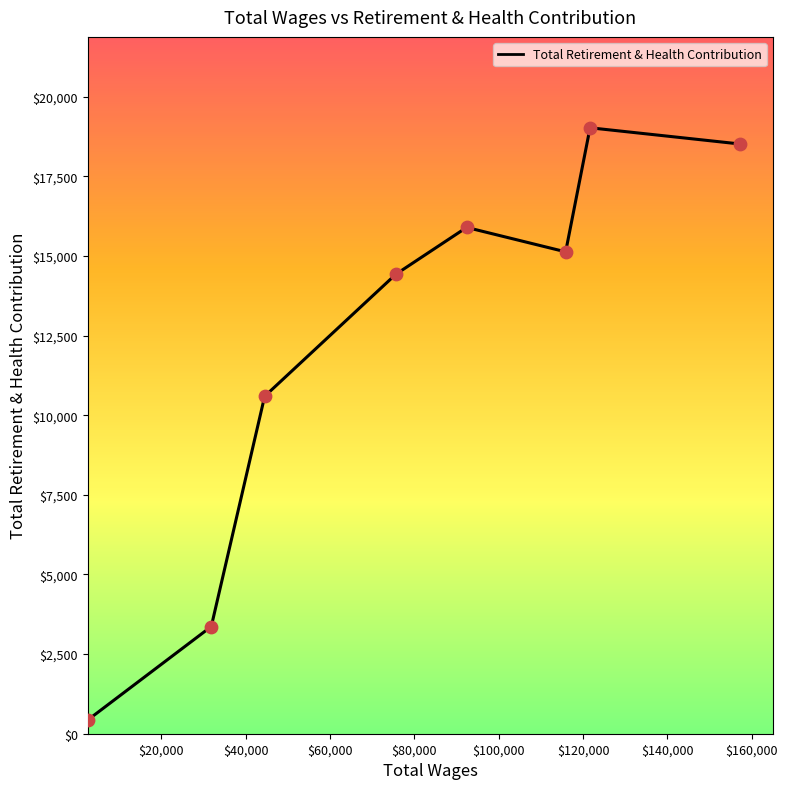

How many interior local valleys (lower than both neighbors) does the data have?

1